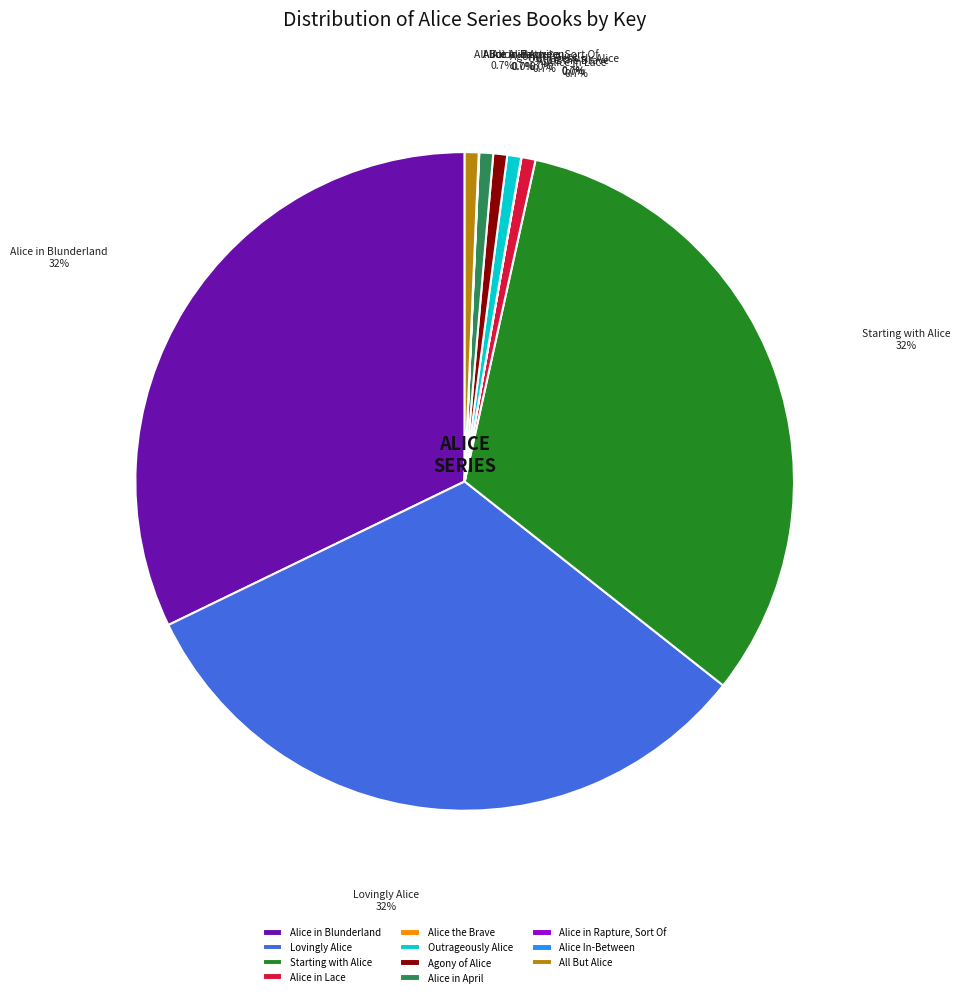

Do Lovingly Alice and Starting with Alice together represent more than half of the pie?

Yes